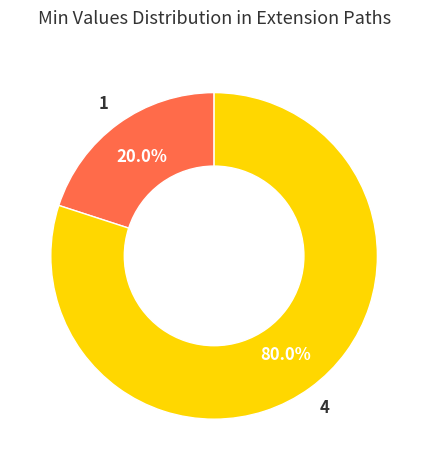

Is there a majority slice in this chart?

Yes